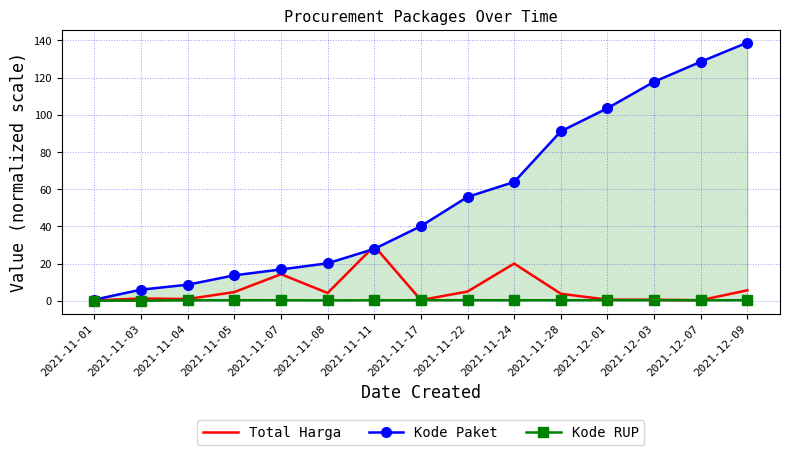

Rank the series at 2021-11-24 from lowest to highest value.

Kode RUP, Total Harga, Kode Paket